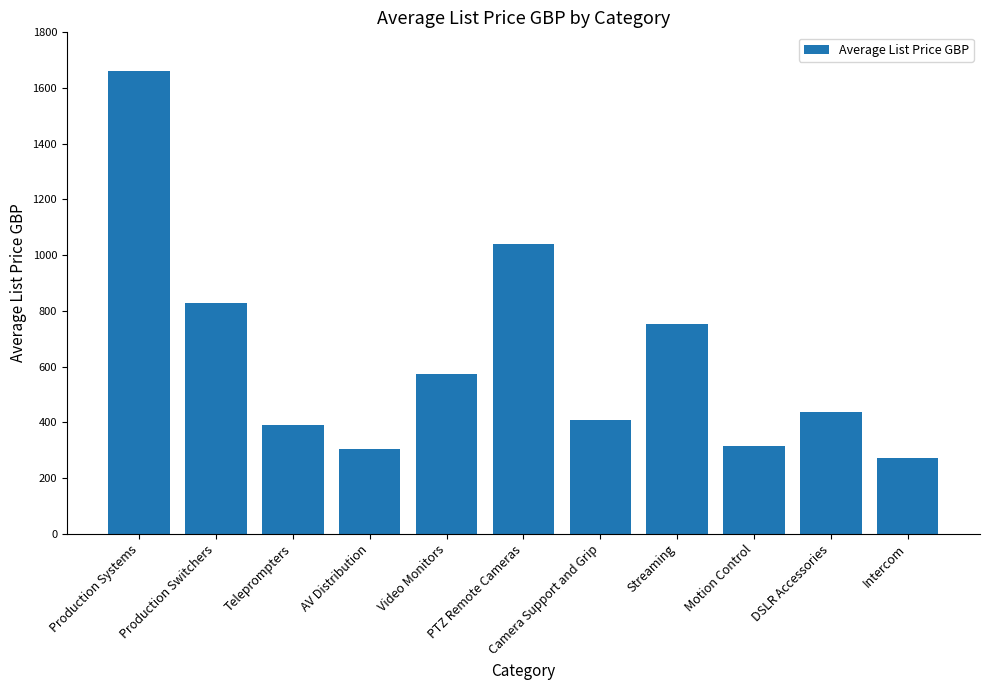

What is the smallest value displayed?

271